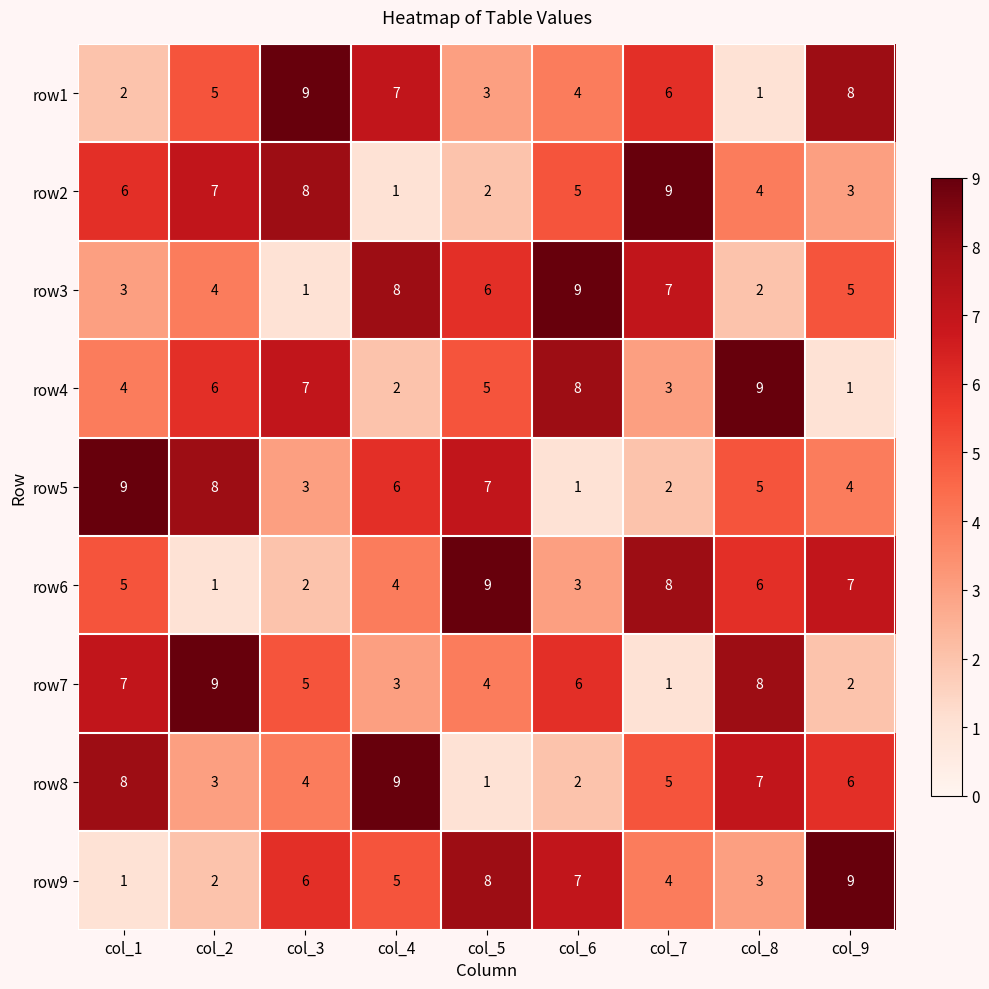

Which series changed the most between col_2 and col_8?

row6